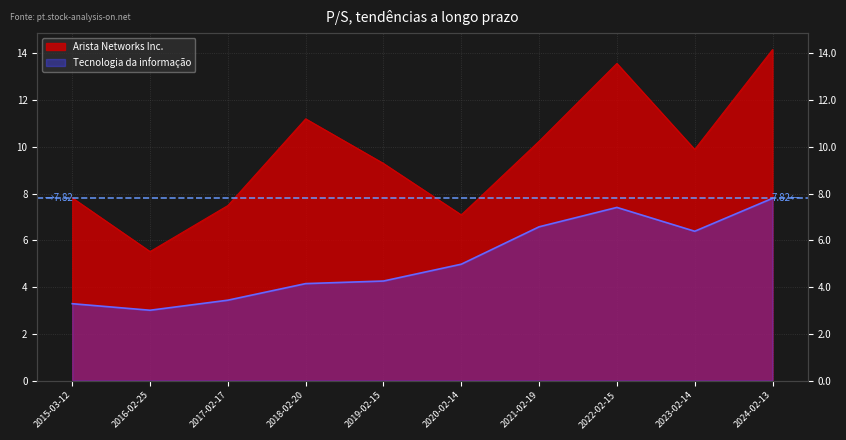

What is the highest value of the Tecnologia da informação series?

7.8